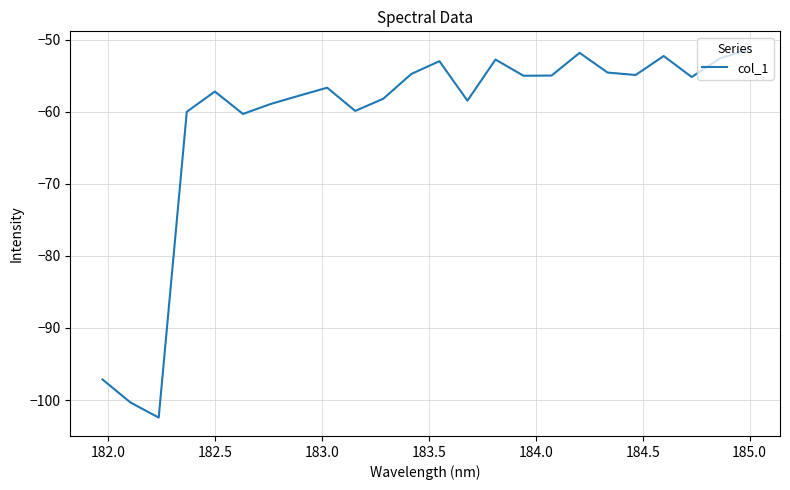

What is the difference between the second highest and second lowest values?

48.5